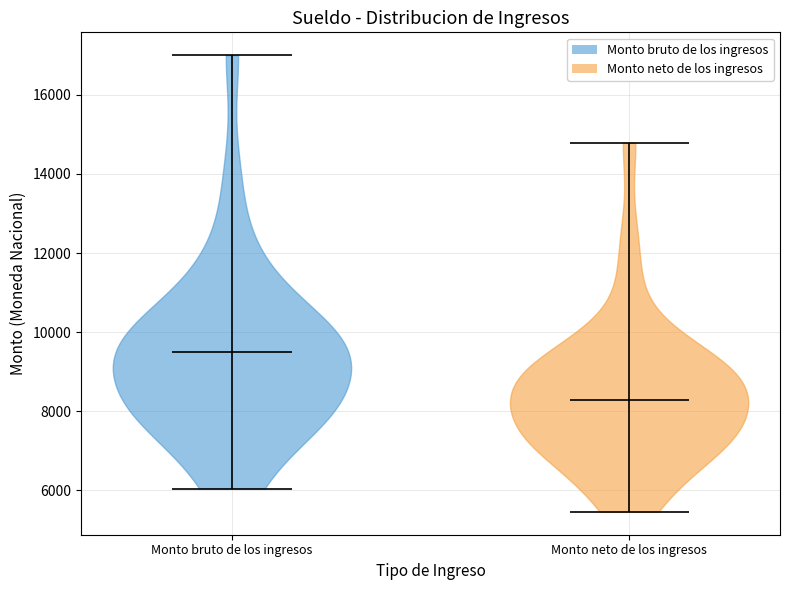

Reading left to right, read every violin against the y-axis: where its median line is, and the lowest and highest points it reaches. The values are not printed on the chart, so give them approximately, as read against the axis.

Monto bruto de los ingresos: median line 9400, lowest point 6000, highest point 17000
Monto neto de los ingresos: median line 8200, lowest point 5400, highest point 14800